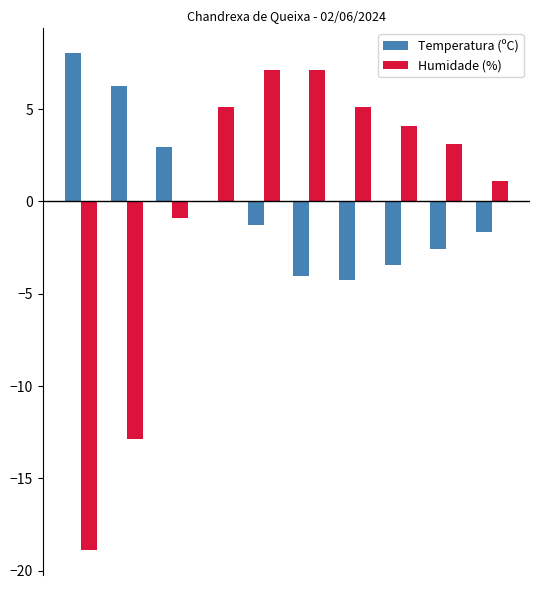

What is the highest value of the Humidade (%) series?

7.1